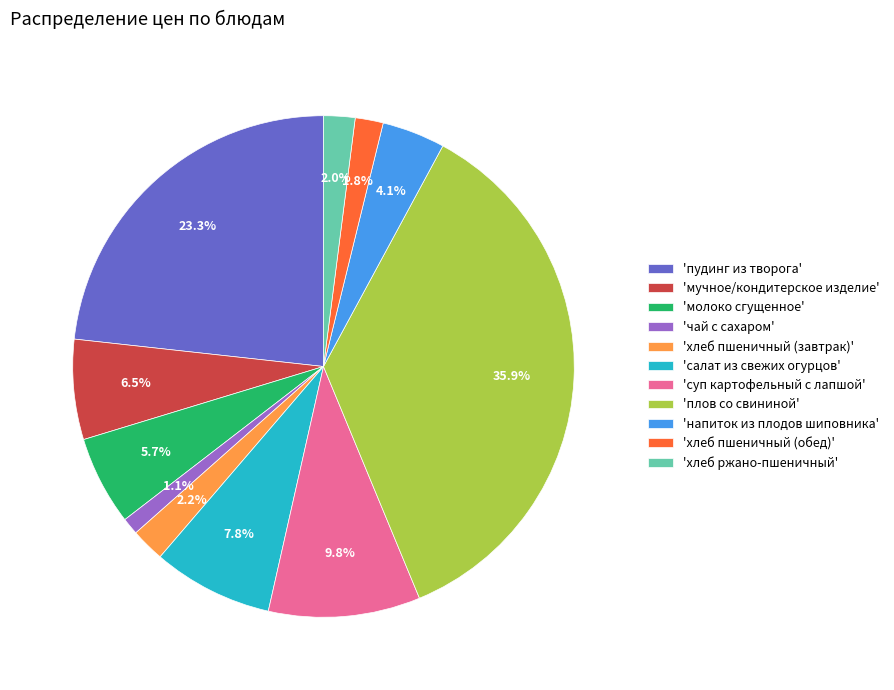

Between 'хлеб пшеничный (обед)' and 'пудинг из творога', which is larger?

'пудинг из творога'